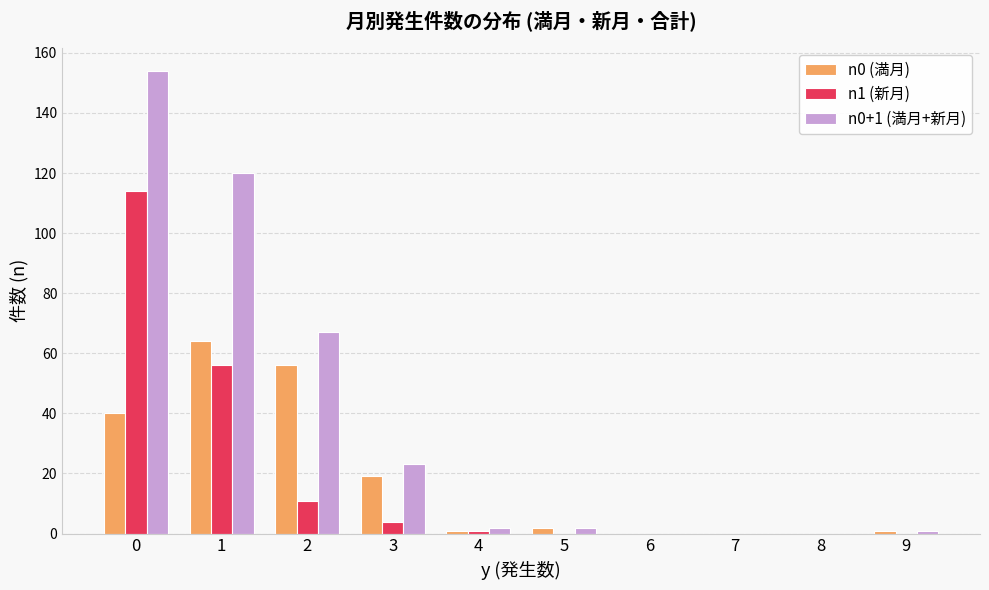

Is it true that n0+1 (満月+新月) equals 83 at 7?

False